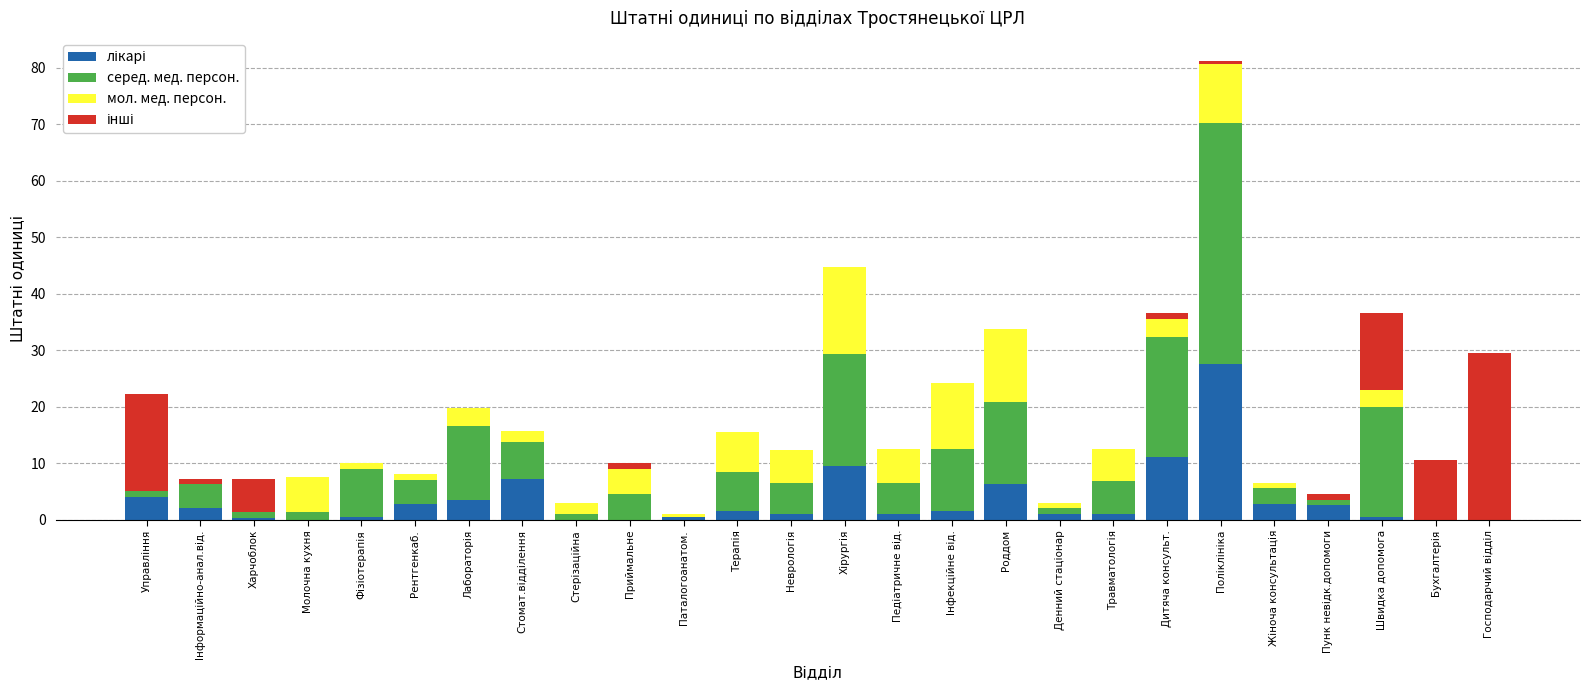

What is the total value across all series at Роддом?

33.8